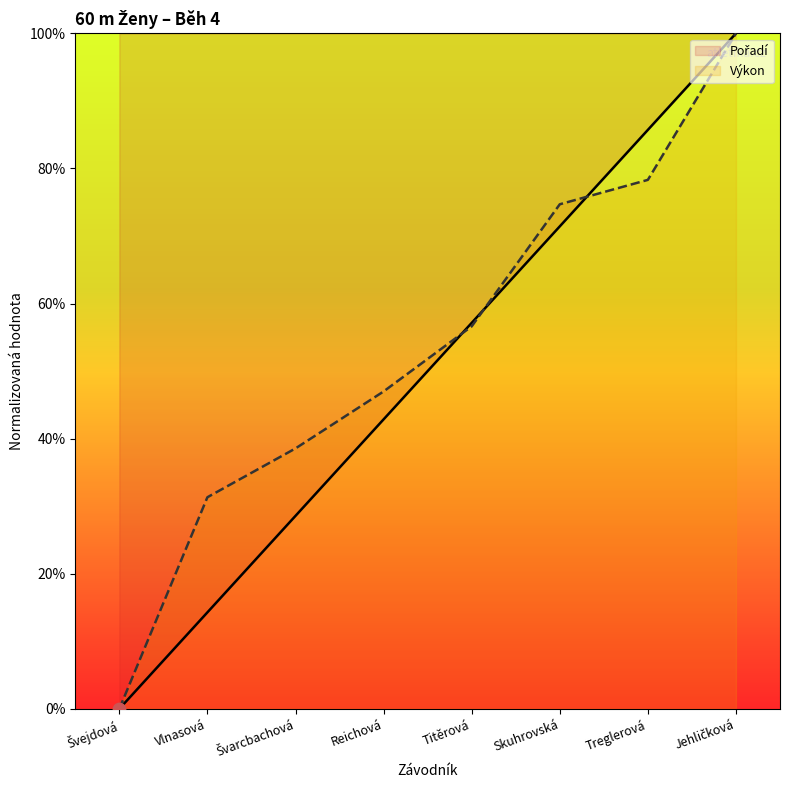

Which series has the largest total across all categories?

Výkon